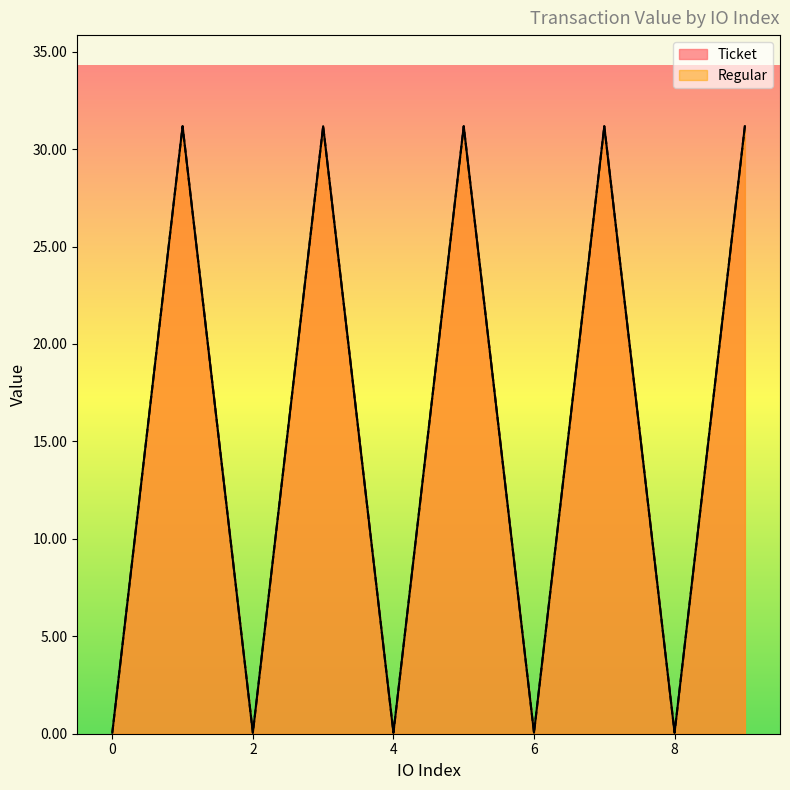

How many data points in Ticket are above 31?

5